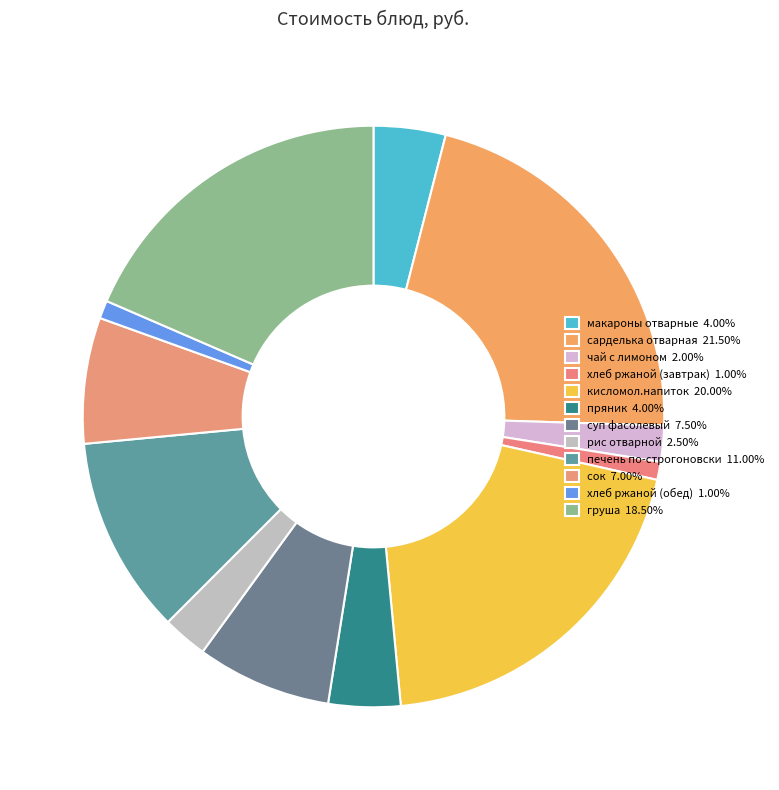

To the nearest percent, what is the combined percentage of хлеб ржаной (завтрак) and пряник?

5%